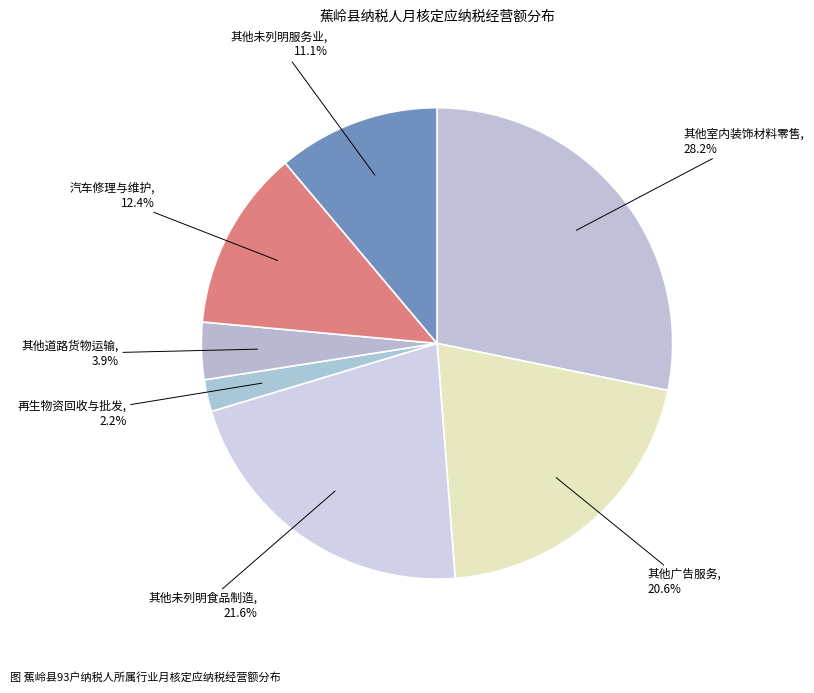

To the nearest percent, what portion does 其他室内装饰材料零售 represent?

28%